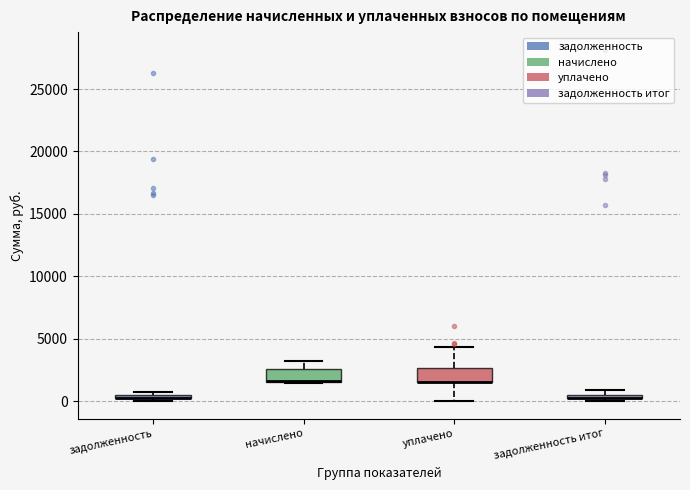

Where is the lower edge of the box for задолженность итог on the y-axis? The values are not printed on the chart, so give them approximately, as read against the axis.

0